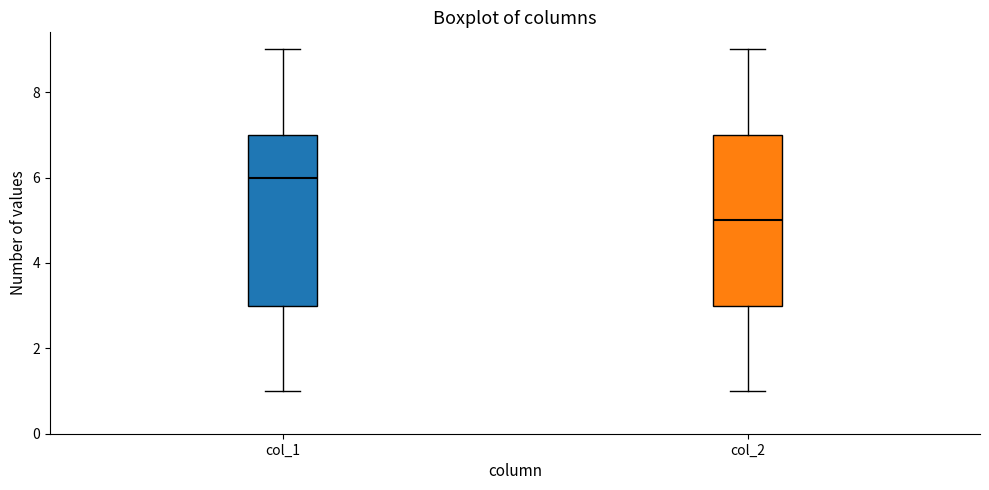

Which box has the highest median line?

col_1